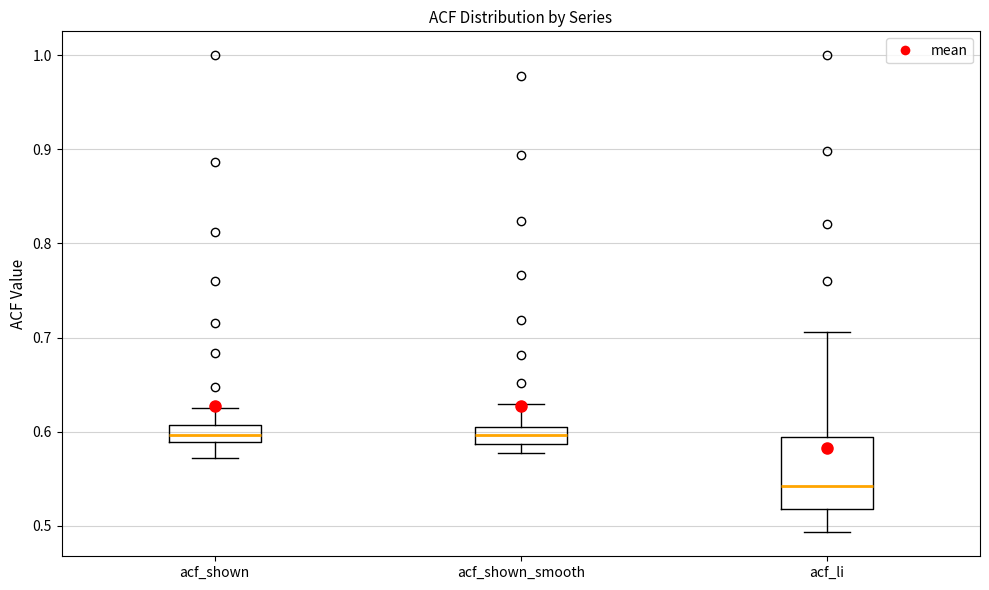

Reading left to right, transcribe this box plot: for each box, give where its median line is, the range the box spans, and where its two whiskers end, as read against the y-axis. The values are not printed on the chart, so give them approximately, as read against the axis.

acf_shown: median 0.60, box 0.59 to 0.61, whiskers 0.57 to 0.63
acf_shown_smooth: median 0.60, box 0.59 to 0.61, whiskers 0.58 to 0.63
acf_li: median 0.54, box 0.52 to 0.59, whiskers 0.49 to 0.71